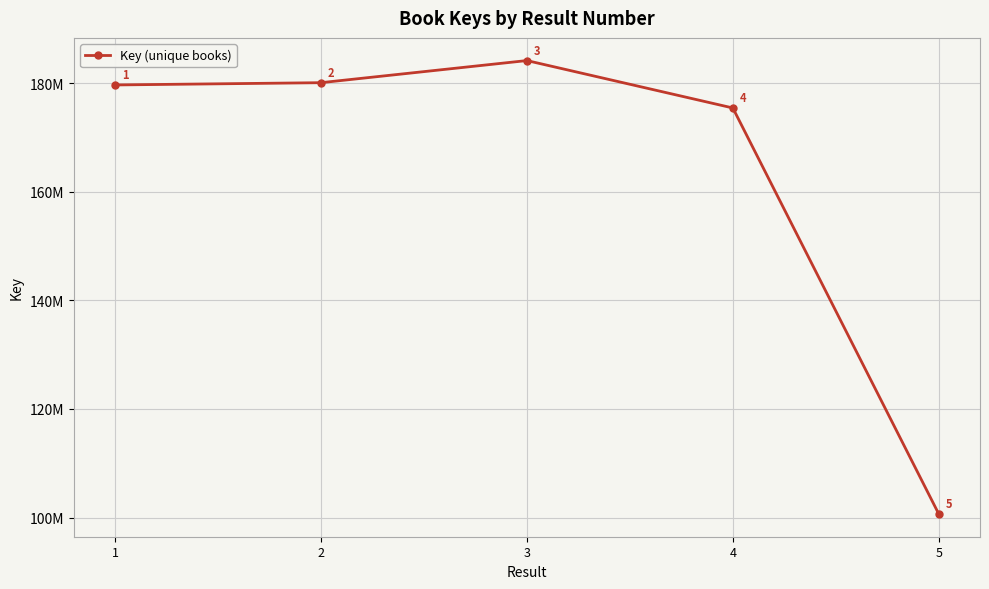

Is this an area chart (filled region under the line)?

No